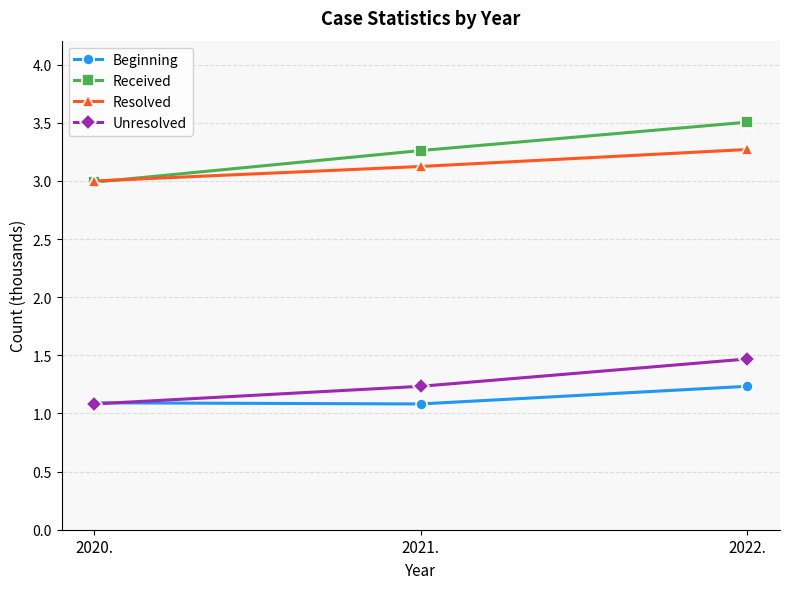

Is the value of Unresolved at 2021. greater than the value of Resolved at 2022.?

No